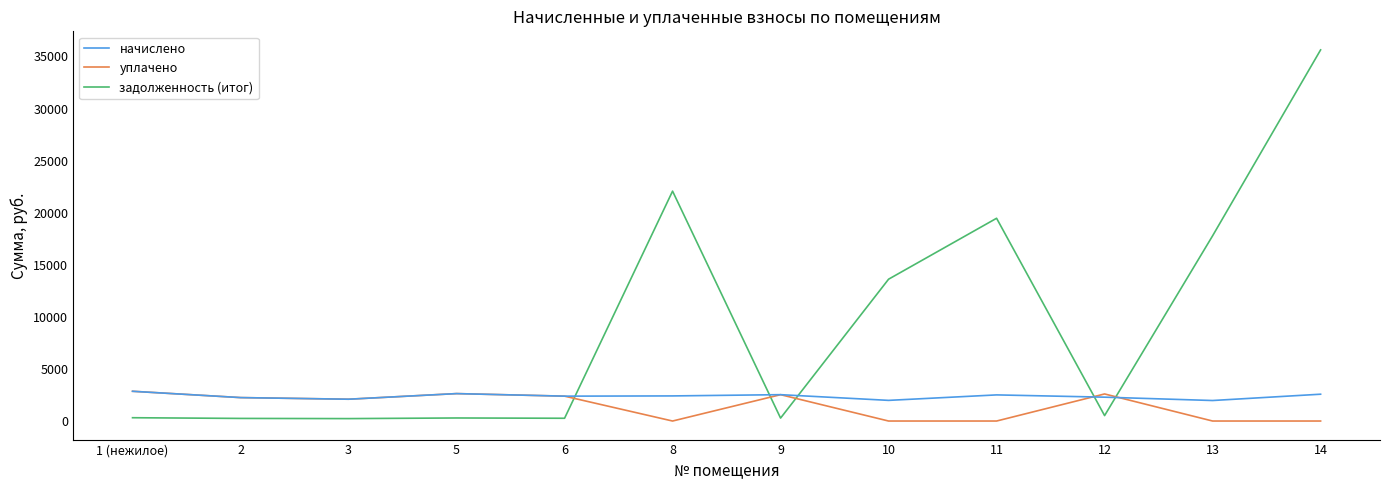

Which series has the largest range (max minus min)?

задолженность (итог)